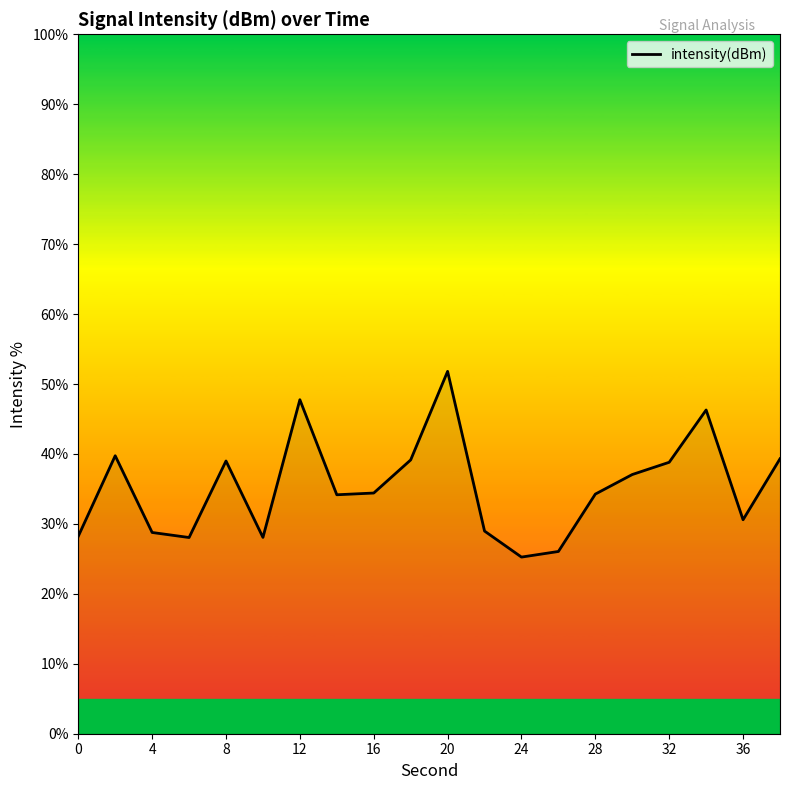

What is the minimum value shown in the chart?

25.3